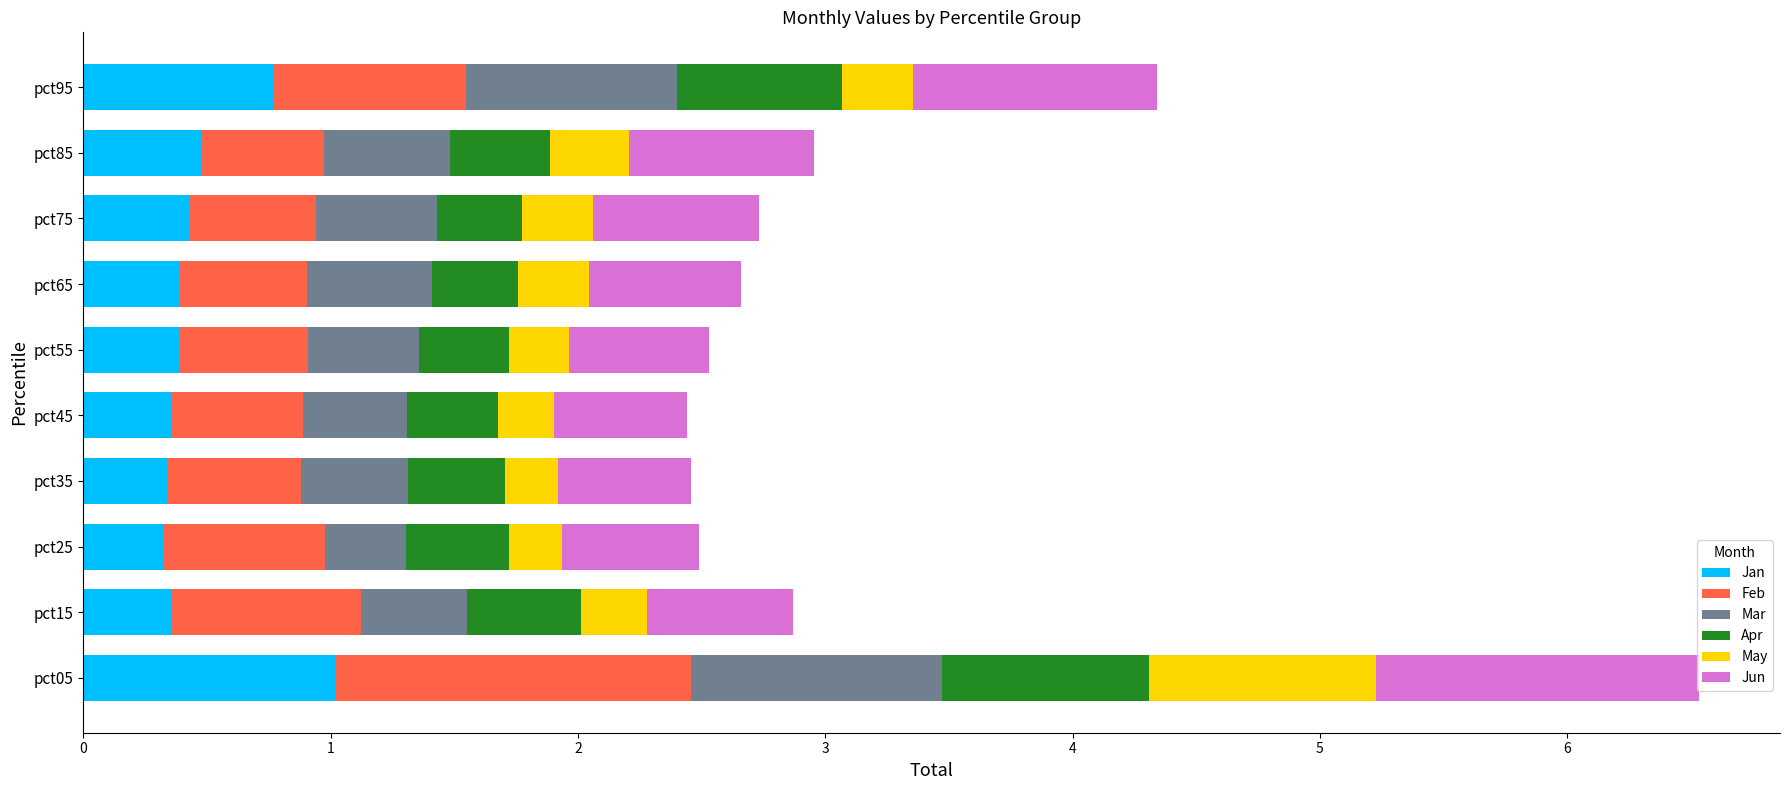

What is the total value across all series at pct45?

2.4